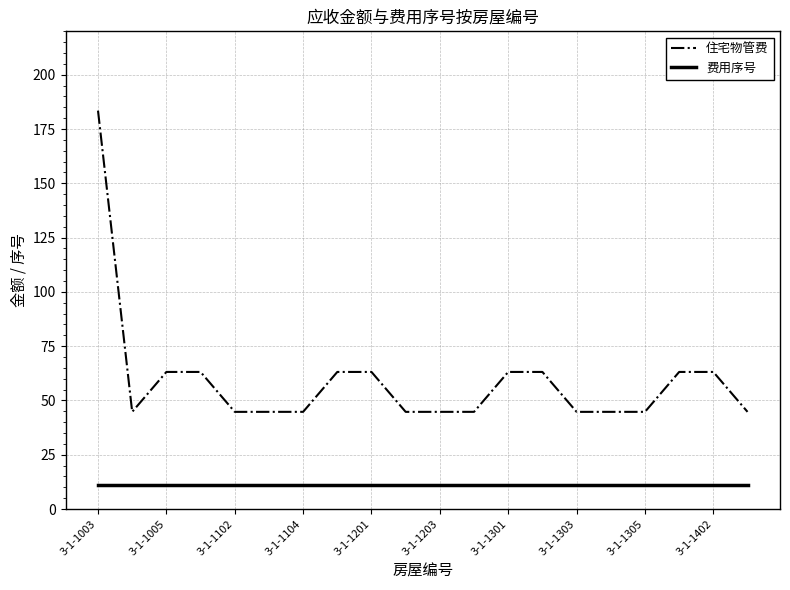

Which series has the largest total across all categories?

住宅物管费